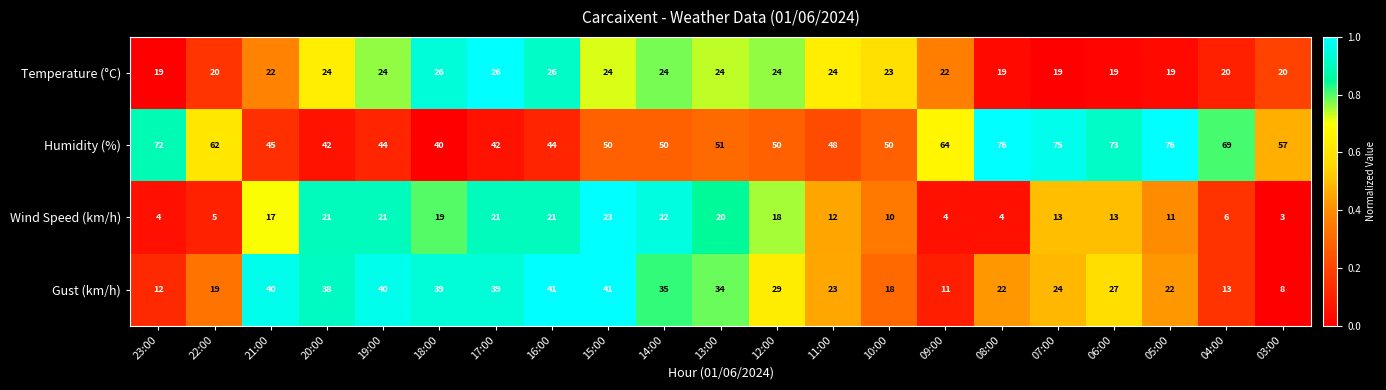

Which series has the largest range (max minus min)?

Humidity (%)